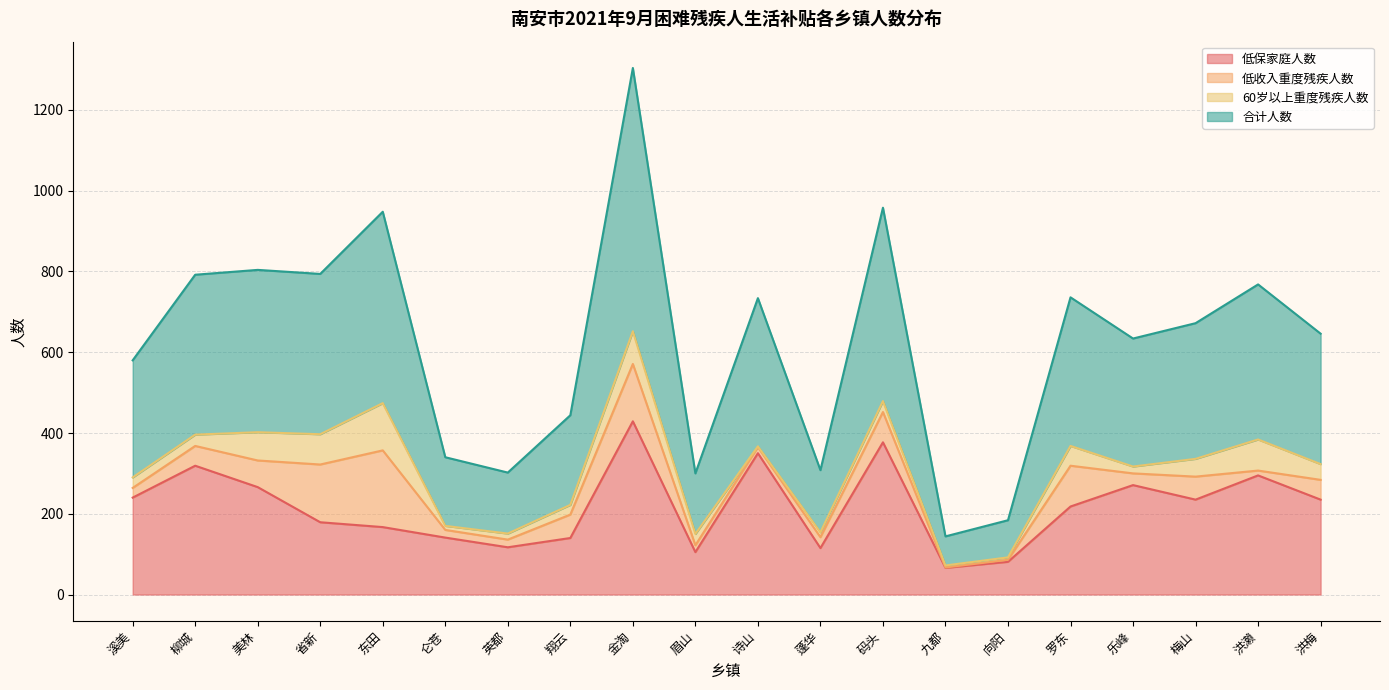

What is the value of the 低保家庭人数 point at the 17th from the left?

271